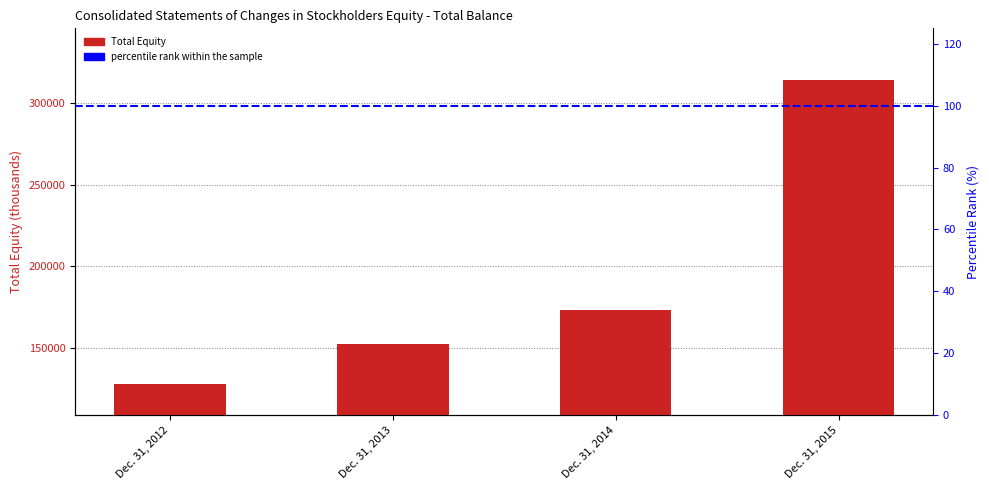

What is the difference between the maximum and minimum values?

185321